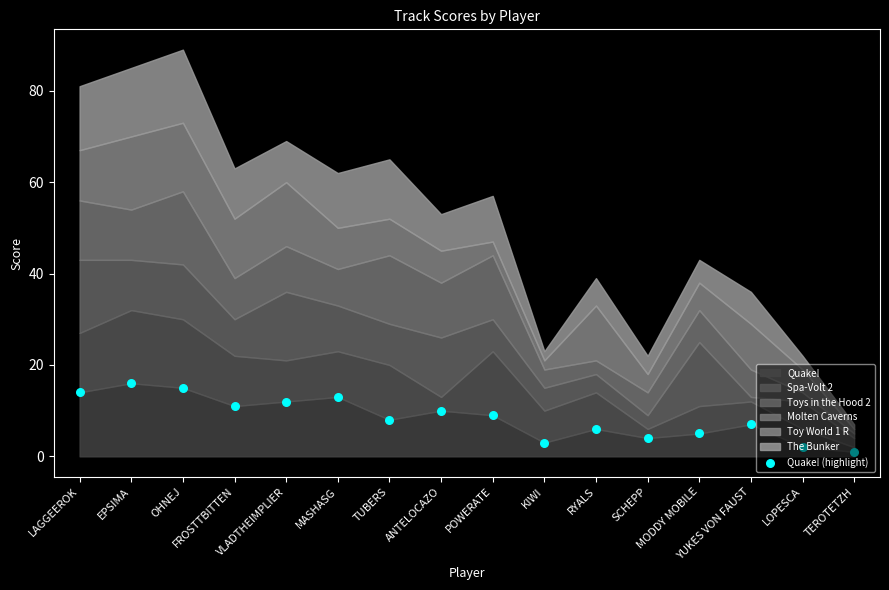

Approximately how many times larger is the value at TUBERS compared to POWERATE?

0.9